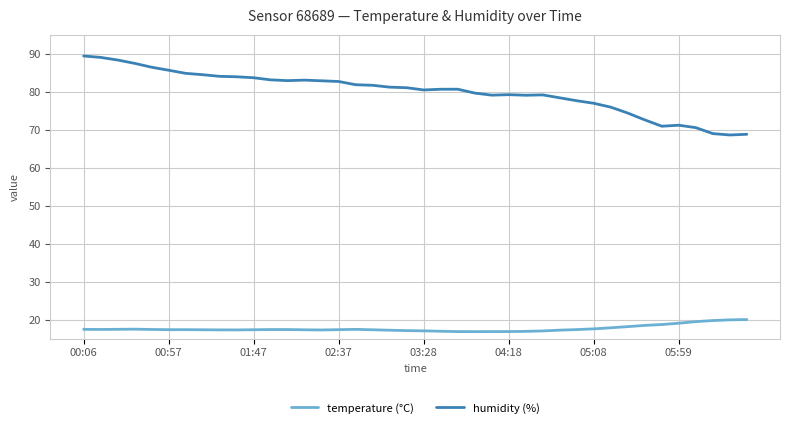

Rank the series by their average value, from lowest to highest.

temperature (°C), humidity (%)